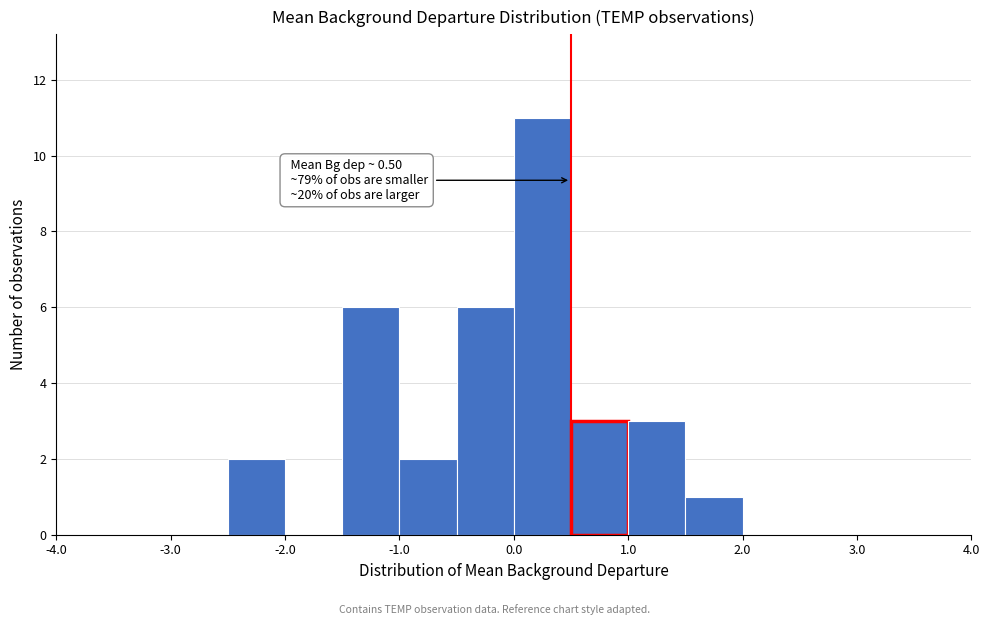

Over which range of the x-axis is the bar tallest?

0.0 to 0.5